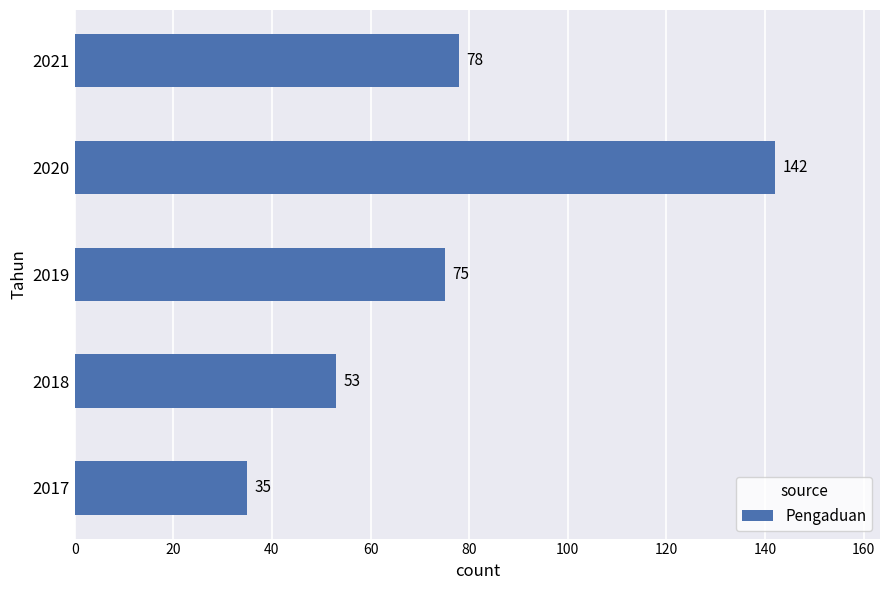

List the labels in order of value, smallest first.

2017, 2018, 2019, 2021, 2020